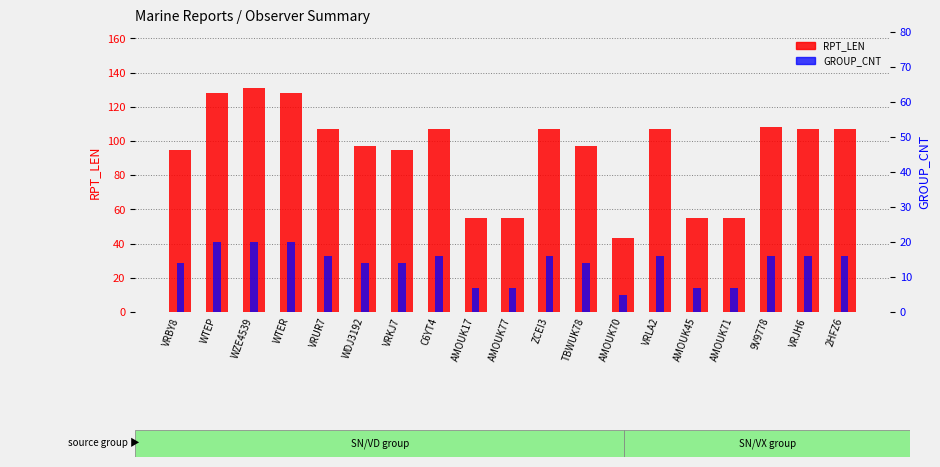

Reading left to right, list all the values displayed in this chart.

RPT_LEN: 95	128	131	128	107	97	95	107	55	55	107	97	43	107	55	55	108	107	107
GROUP_CNT: 14	20	20	20	16	14	14	16	7	7	16	14	5	16	7	7	16	16	16